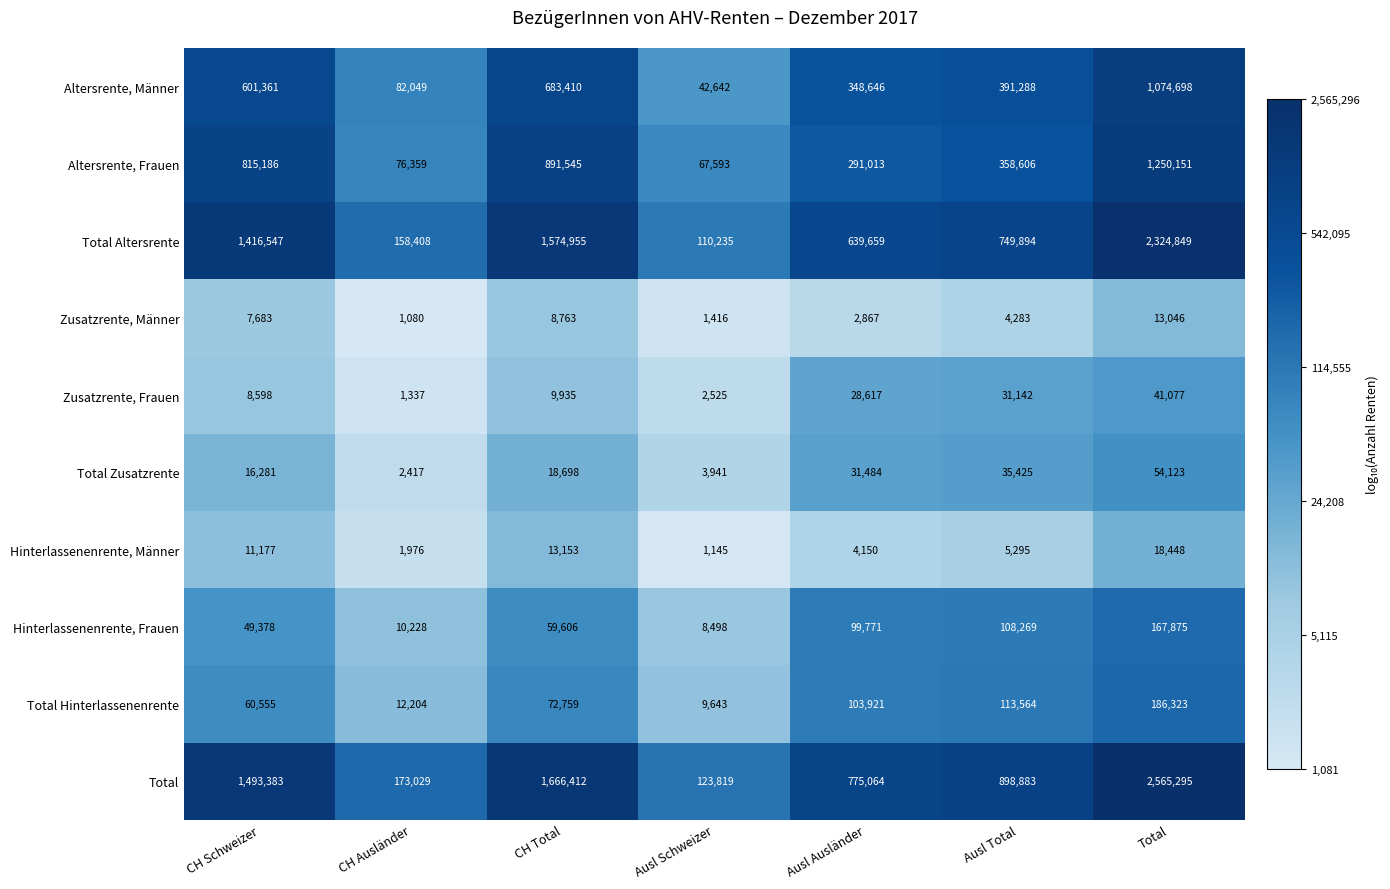

What value does the Hinterlassenenrente, Frauen series have at CH Schweizer?

49378